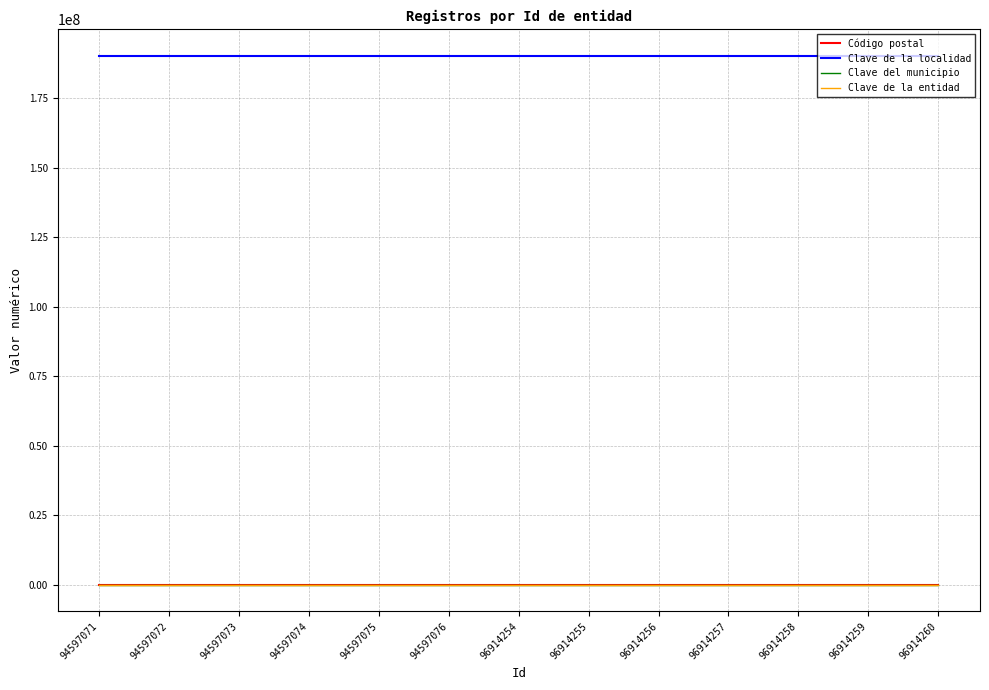

What is the smallest value displayed?

19